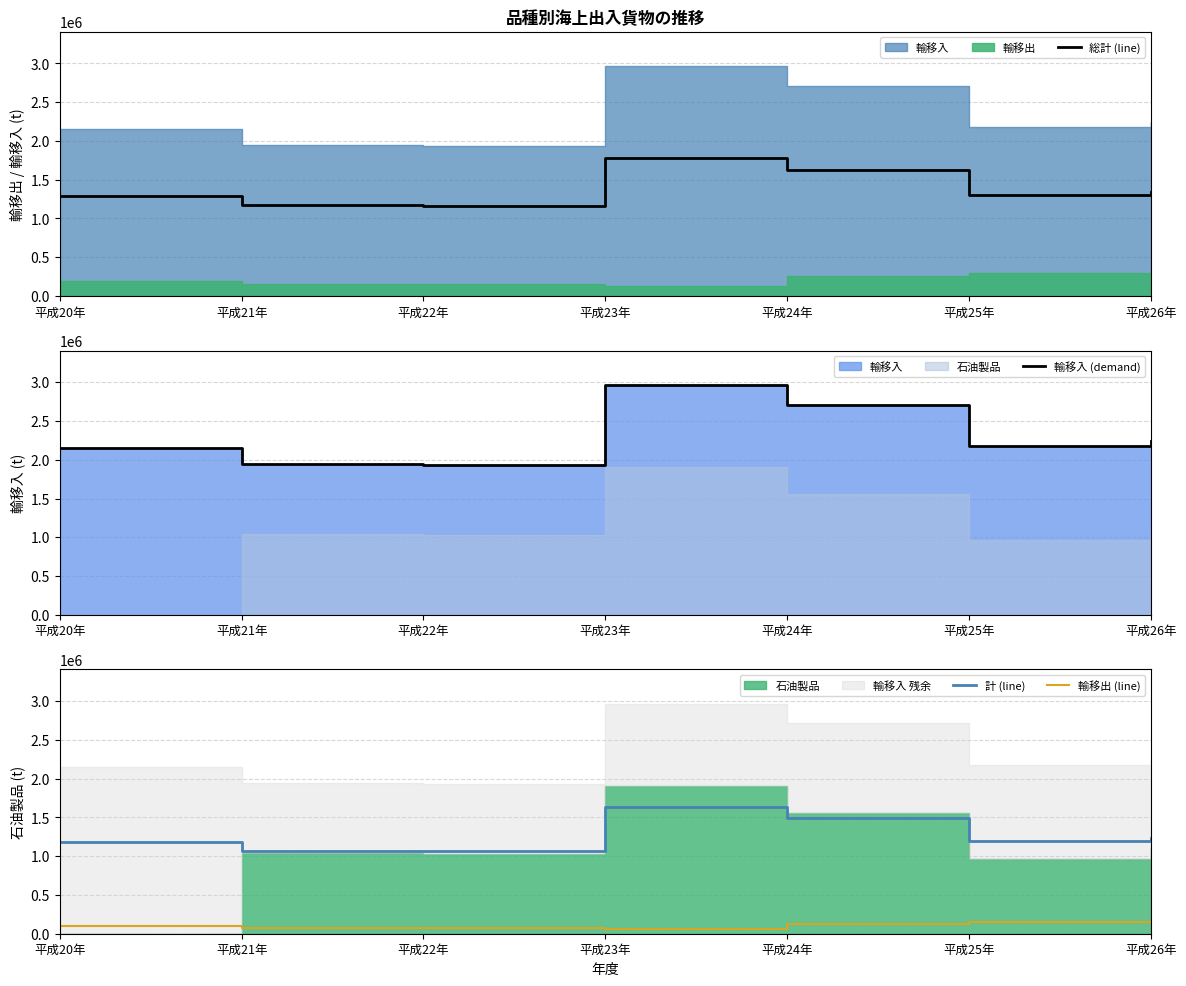

What value does the 総計 (line) series have at 平成26年?

1346436.6